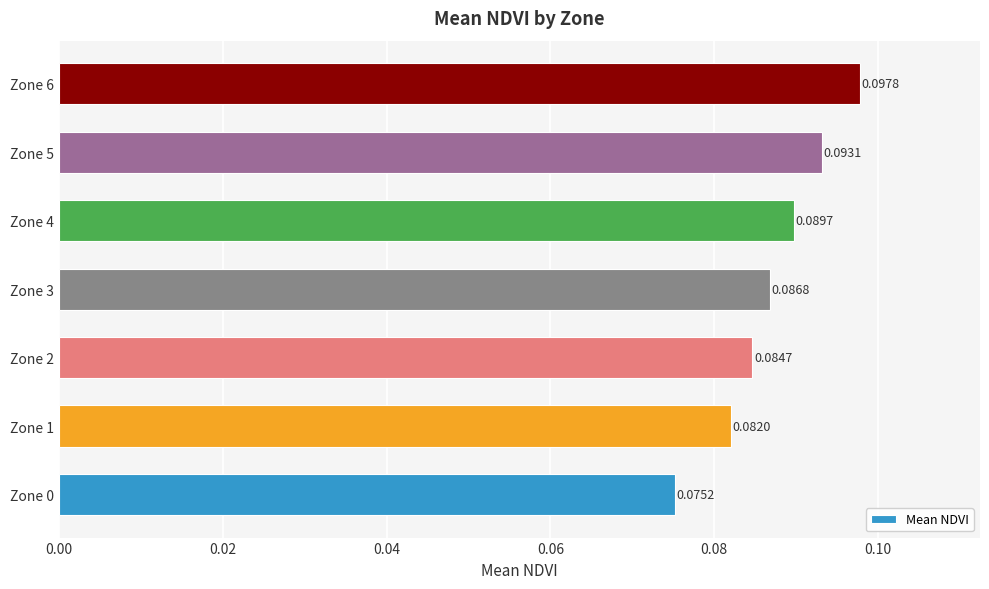

What is the sum of all values?

0.6